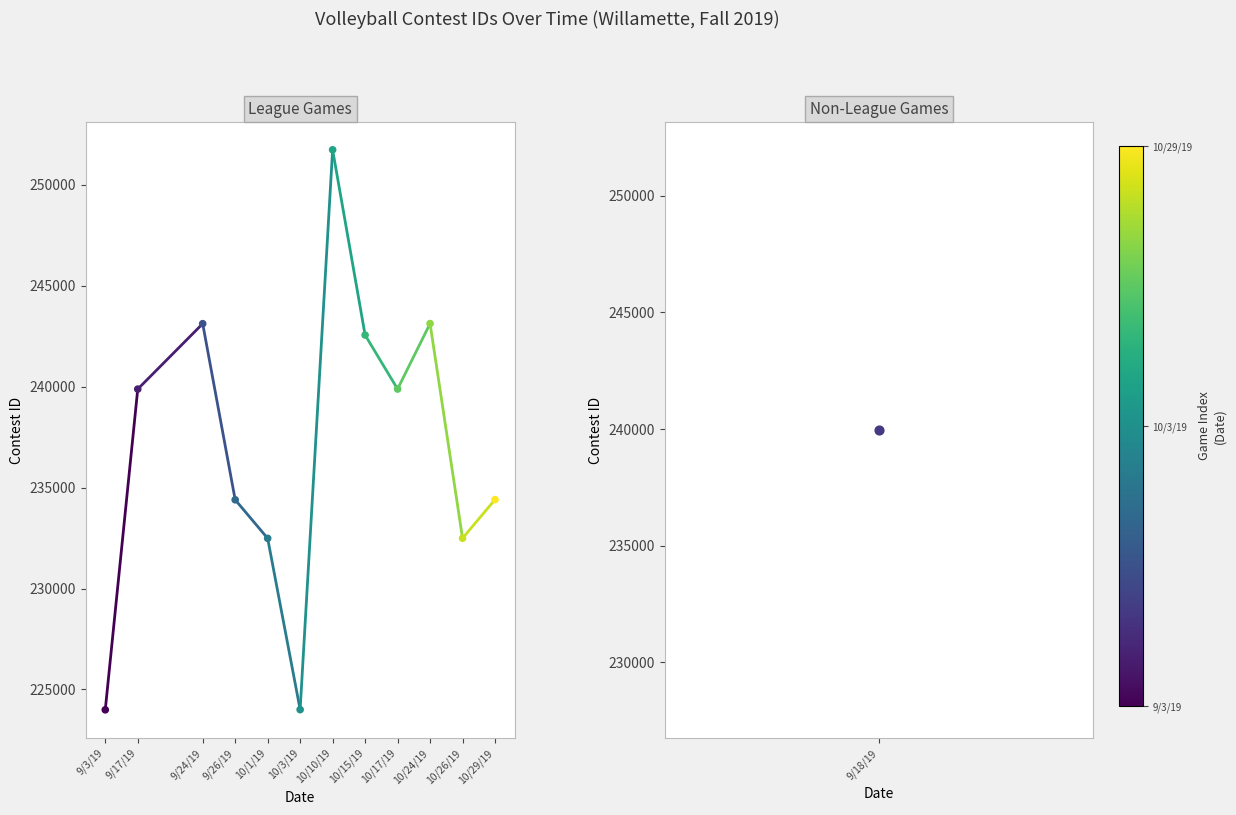

Between 9/3/19 and 9/17/19, which is larger?

9/17/19